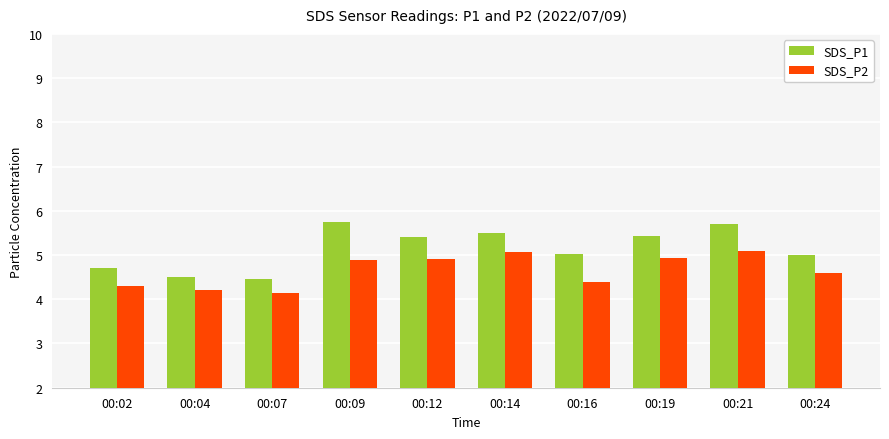

What is the difference between the SDS_P1 values at 00:19 and 00:21?

0.3